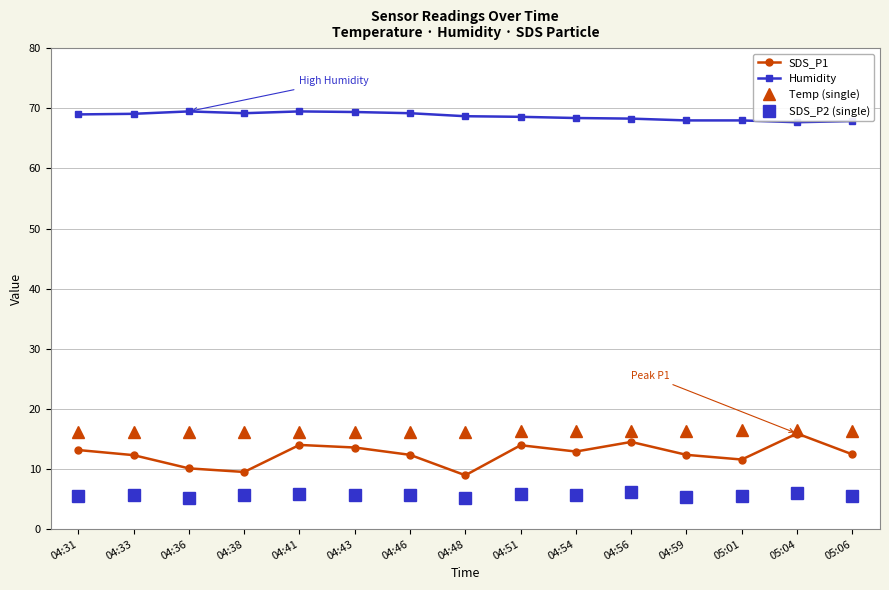

Rank the series at 04:46 from highest to lowest value.

Humidity, Temp (single), SDS_P1, SDS_P2 (single)